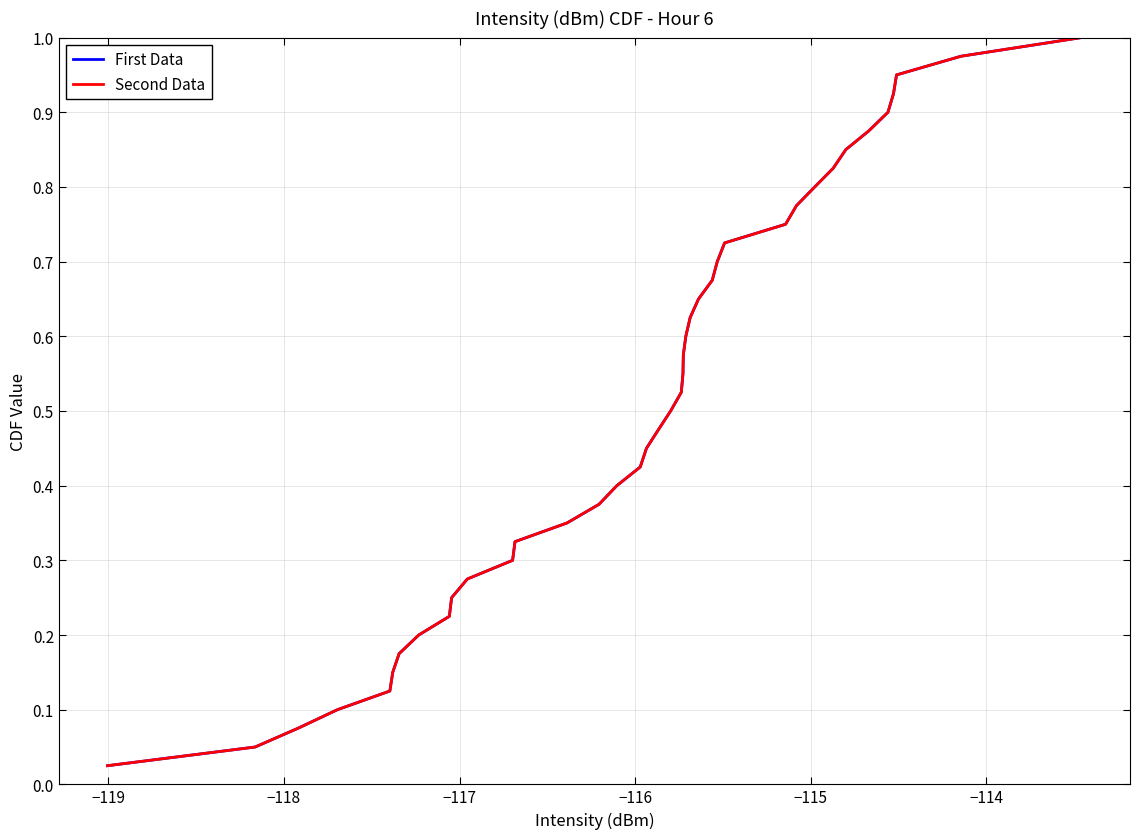

Does the chart have visible grid lines?

Yes